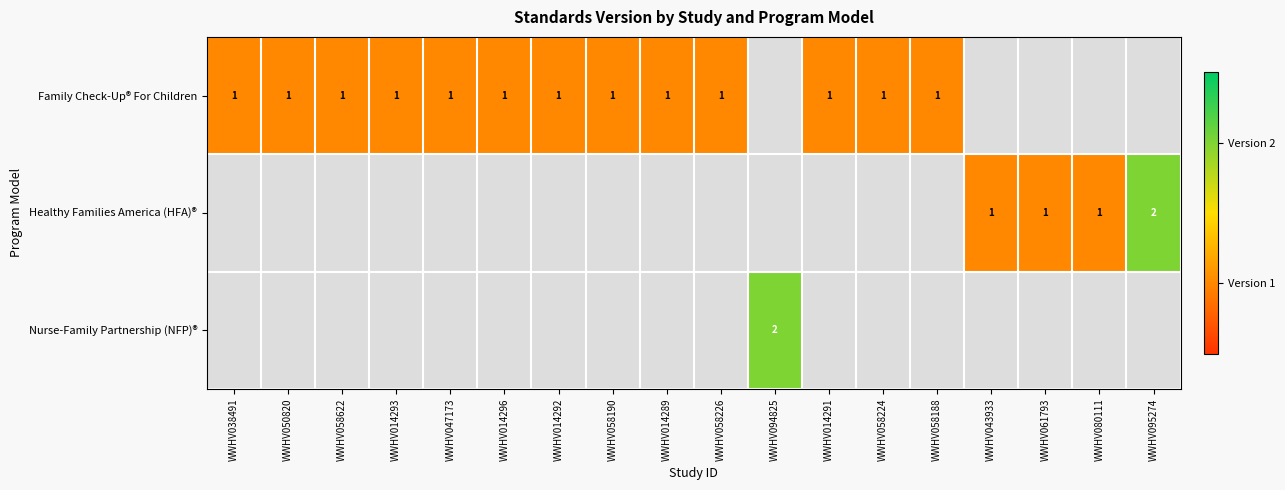

True or false: Family Check-Up® For Children has a value of 1 at WWHV038491.

True